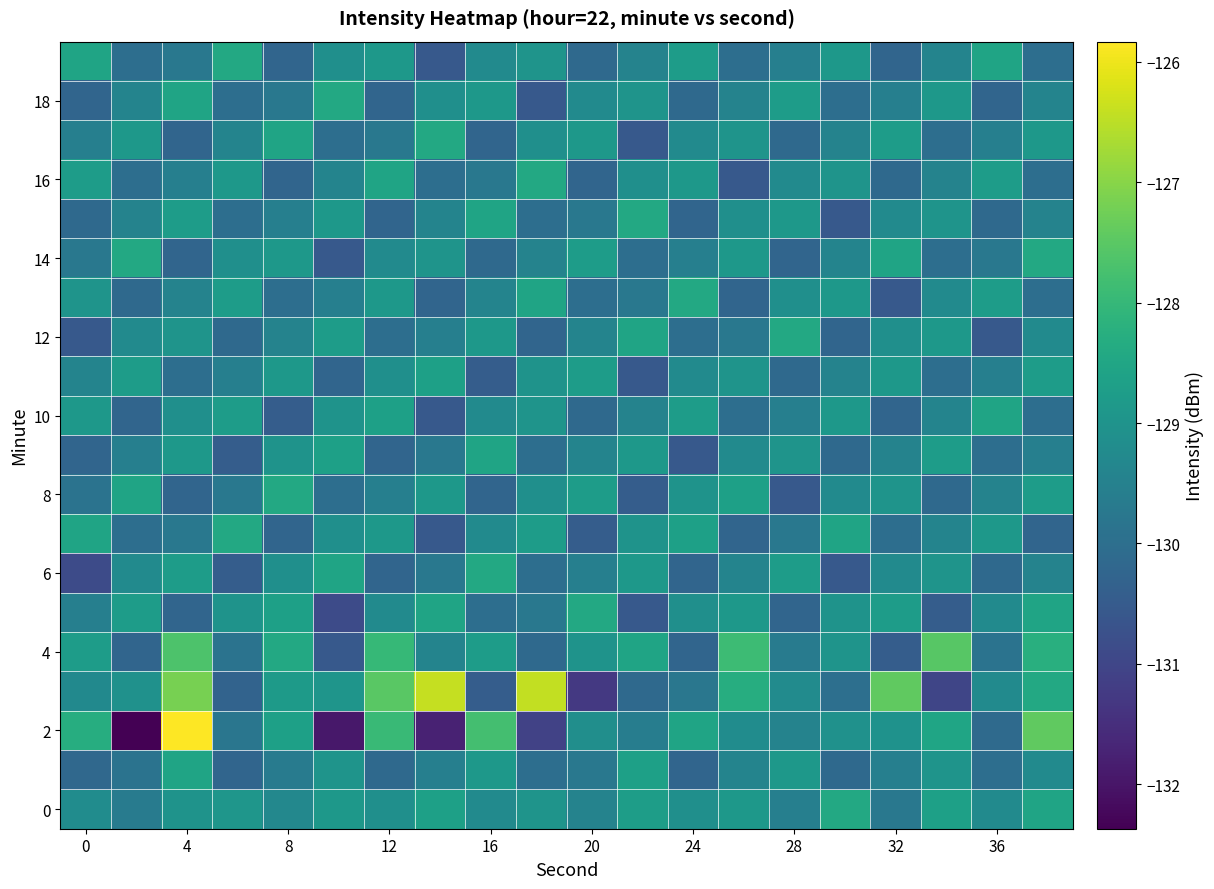

How many data points does each series have?

20